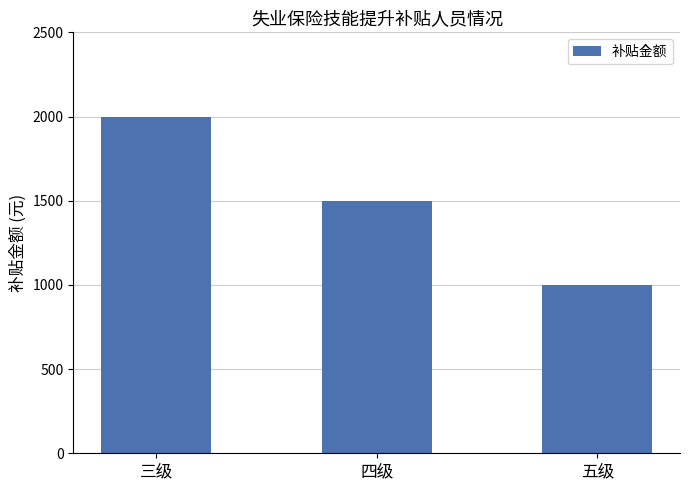

What is the average value?

1500